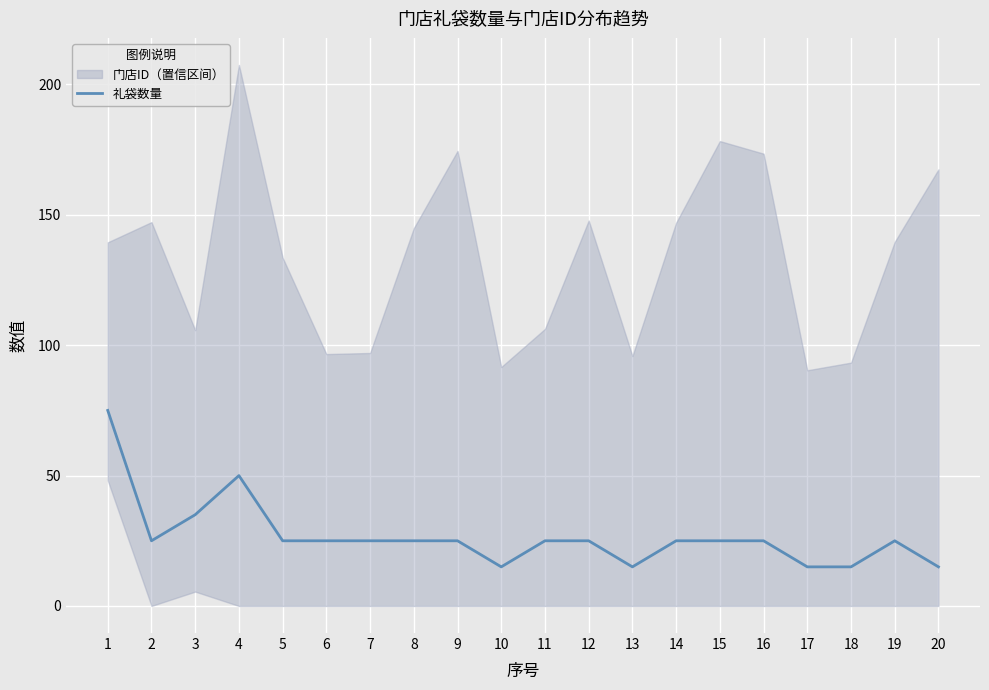

The value at 7 is 7. True or false?

False